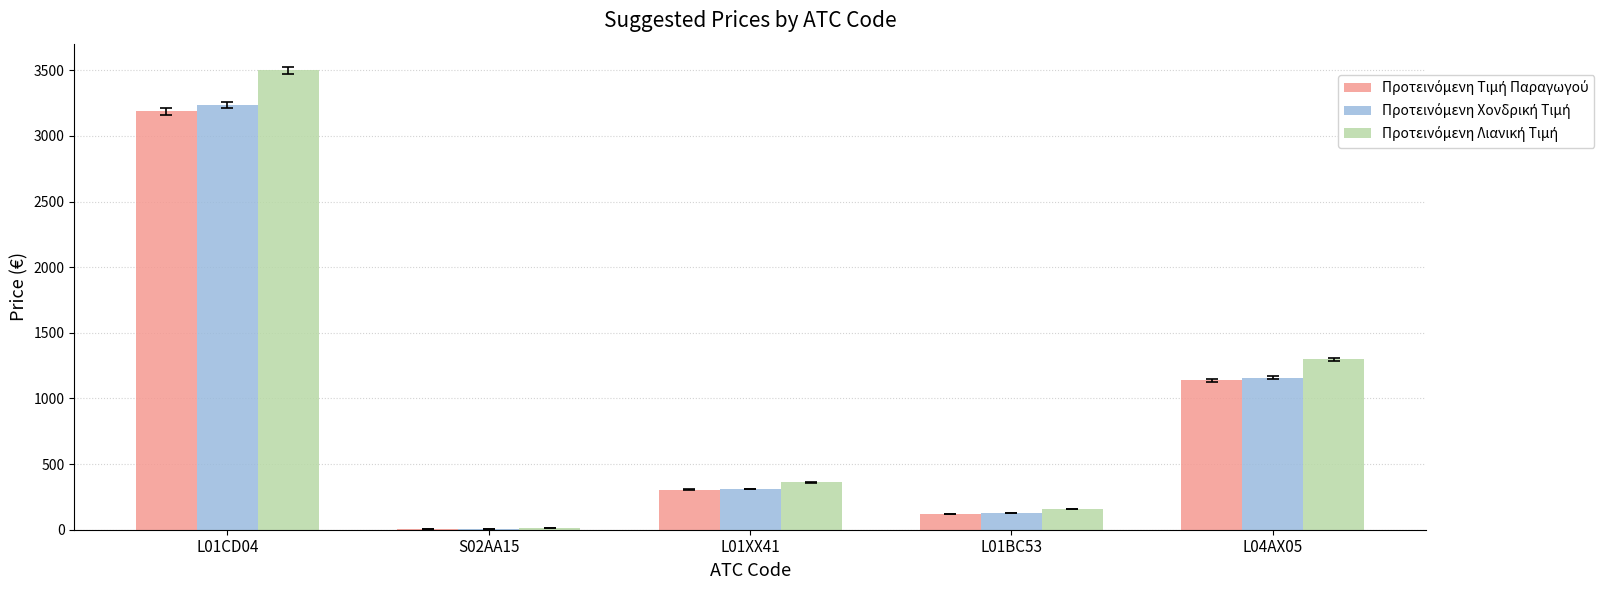

Which label corresponds to the largest value in the chart?

L01CD04